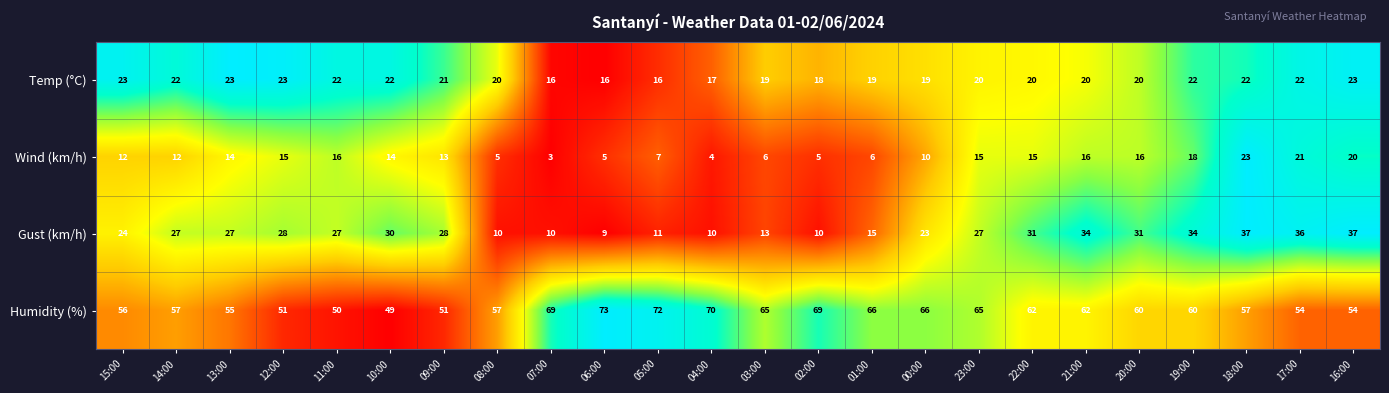

What is the average value of the Wind (km/h) series?

12